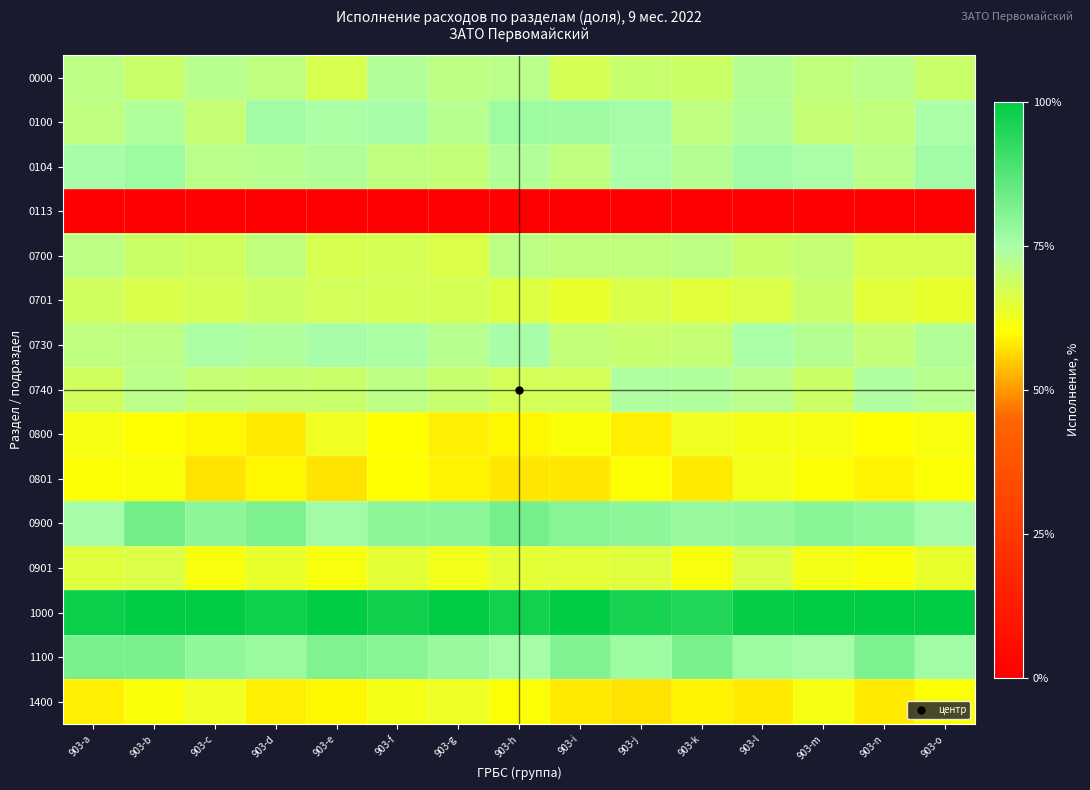

Reading right to left, extract all data points from this chart.

0000: 903-o=0.7	903-n=0.7	903-m=0.7	903-l=0.7	903-k=0.7	903-j=0.7	903-i=0.7	903-h=0.7	903-g=0.7	903-f=0.7	903-e=0.7	903-d=0.7	903-c=0.7	903-b=0.7	903-a=0.7
0100: 903-o=0.7	903-n=0.7	903-m=0.7	903-l=0.7	903-k=0.7	903-j=0.8	903-i=0.8	903-h=0.8	903-g=0.7	903-f=0.8	903-e=0.7	903-d=0.8	903-c=0.7	903-b=0.7	903-a=0.7
0104: 903-o=0.8	903-n=0.7	903-m=0.7	903-l=0.8	903-k=0.7	903-j=0.7	903-i=0.7	903-h=0.7	903-g=0.7	903-f=0.7	903-e=0.7	903-d=0.7	903-c=0.7	903-b=0.8	903-a=0.8
0113: 903-o=0.0	903-n=0.0	903-m=0.0	903-l=0.0	903-k=0.0	903-j=0.0	903-i=0.0	903-h=0.0	903-g=0.0	903-f=0.0	903-e=0.0	903-d=0.0	903-c=0.0	903-b=0.0	903-a=0.0
0700: 903-o=0.7	903-n=0.7	903-m=0.7	903-l=0.7	903-k=0.7	903-j=0.7	903-i=0.7	903-h=0.7	903-g=0.7	903-f=0.7	903-e=0.7	903-d=0.7	903-c=0.7	903-b=0.7	903-a=0.7
0701: 903-o=0.6	903-n=0.7	903-m=0.7	903-l=0.7	903-k=0.7	903-j=0.7	903-i=0.6	903-h=0.7	903-g=0.7	903-f=0.7	903-e=0.7	903-d=0.7	903-c=0.7	903-b=0.7	903-a=0.7
0730: 903-o=0.7	903-n=0.7	903-m=0.7	903-l=0.7	903-k=0.7	903-j=0.7	903-i=0.7	903-h=0.8	903-g=0.7	903-f=0.7	903-e=0.8	903-d=0.7	903-c=0.7	903-b=0.7	903-a=0.7
0740: 903-o=0.7	903-n=0.7	903-m=0.7	903-l=0.7	903-k=0.7	903-j=0.7	903-i=0.7	903-h=0.7	903-g=0.7	903-f=0.7	903-e=0.7	903-d=0.7	903-c=0.7	903-b=0.7	903-a=0.7
0800: 903-o=0.6	903-n=0.6	903-m=0.6	903-l=0.6	903-k=0.6	903-j=0.6	903-i=0.6	903-h=0.6	903-g=0.6	903-f=0.6	903-e=0.6	903-d=0.6	903-c=0.6	903-b=0.6	903-a=0.6
0801: 903-o=0.6	903-n=0.6	903-m=0.6	903-l=0.6	903-k=0.6	903-j=0.6	903-i=0.6	903-h=0.6	903-g=0.6	903-f=0.6	903-e=0.6	903-d=0.6	903-c=0.6	903-b=0.6	903-a=0.6
0900: 903-o=0.8	903-n=0.8	903-m=0.8	903-l=0.8	903-k=0.8	903-j=0.8	903-i=0.8	903-h=0.8	903-g=0.8	903-f=0.8	903-e=0.8	903-d=0.8	903-c=0.8	903-b=0.8	903-a=0.8
0901: 903-o=0.6	903-n=0.6	903-m=0.6	903-l=0.7	903-k=0.6	903-j=0.7	903-i=0.6	903-h=0.6	903-g=0.6	903-f=0.6	903-e=0.6	903-d=0.6	903-c=0.6	903-b=0.7	903-a=0.7
1000: 903-o=1.0	903-n=1.0	903-m=1.0	903-l=1.0	903-k=1.0	903-j=1.0	903-i=1.0	903-h=1.0	903-g=1.0	903-f=1.0	903-e=1.0	903-d=1.0	903-c=1.0	903-b=1.0	903-a=1.0
1100: 903-o=0.8	903-n=0.8	903-m=0.8	903-l=0.8	903-k=0.8	903-j=0.8	903-i=0.8	903-h=0.8	903-g=0.8	903-f=0.8	903-e=0.8	903-d=0.8	903-c=0.8	903-b=0.8	903-a=0.8
1400: 903-o=0.6	903-n=0.6	903-m=0.6	903-l=0.6	903-k=0.6	903-j=0.6	903-i=0.6	903-h=0.6	903-g=0.6	903-f=0.6	903-e=0.6	903-d=0.6	903-c=0.6	903-b=0.6	903-a=0.6